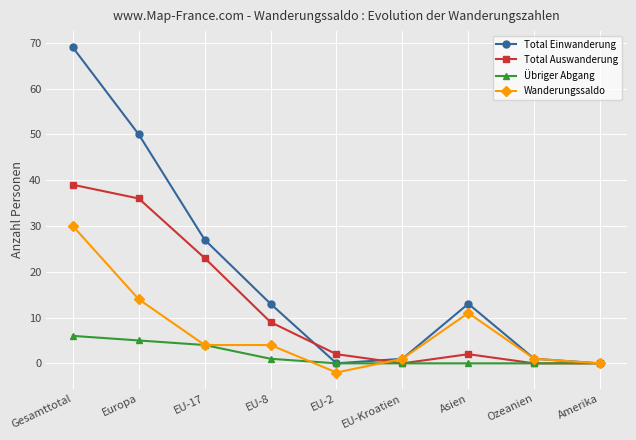

What is the label of the 1st point from the left?

Gesamttotal